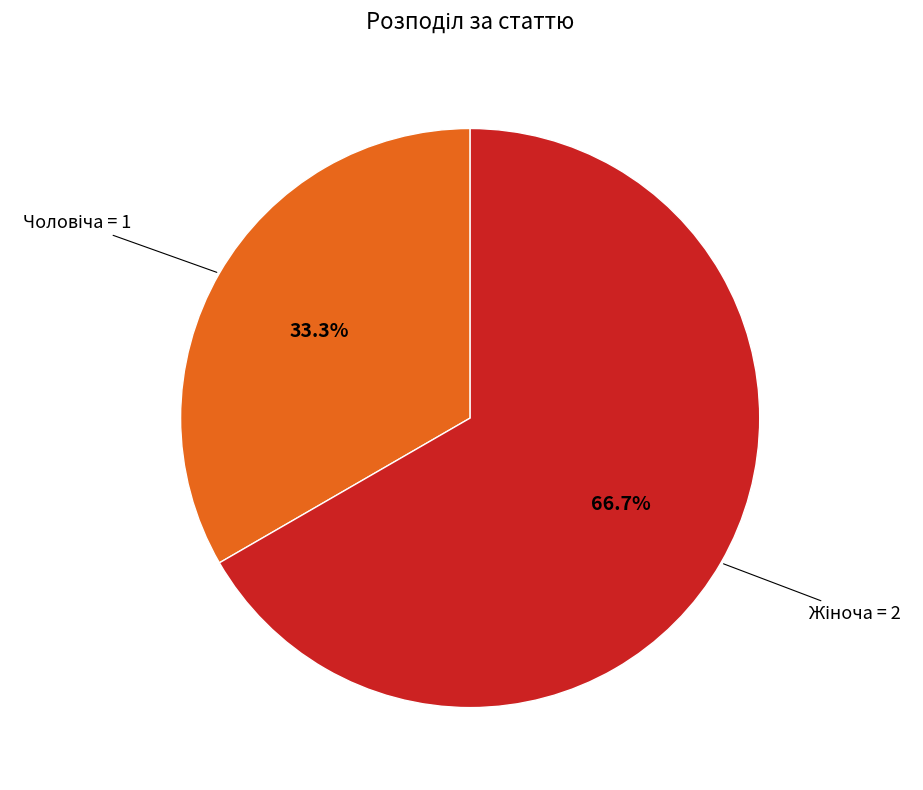

Is there a majority slice in this chart?

Yes